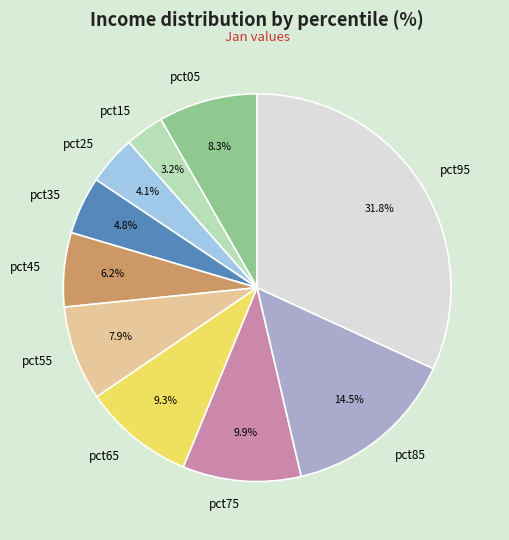

How many slices are in this pie chart?

10